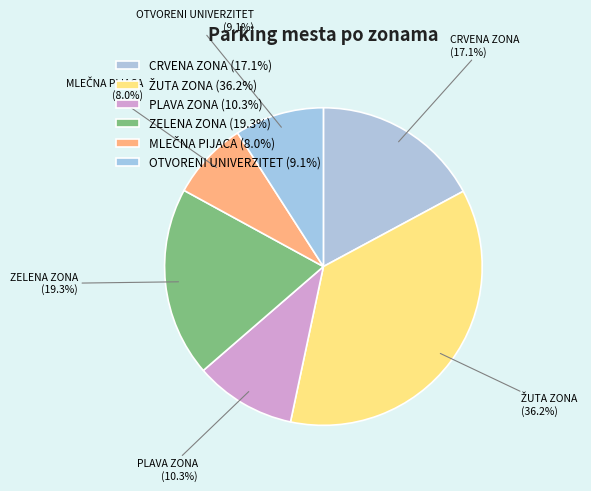

Count the number of slices in the pie.

6